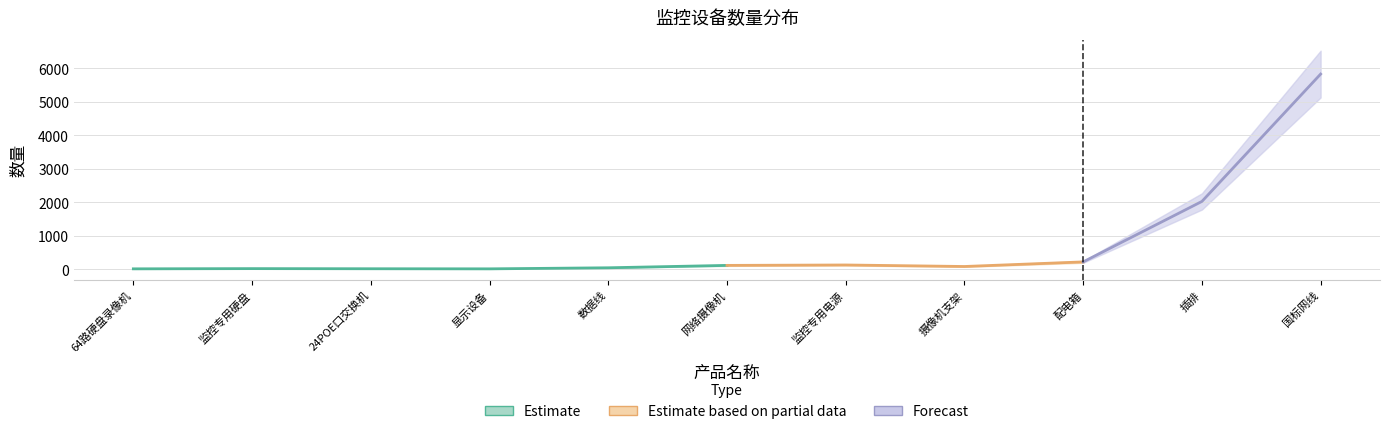

How many categories are shown in the chart?

11